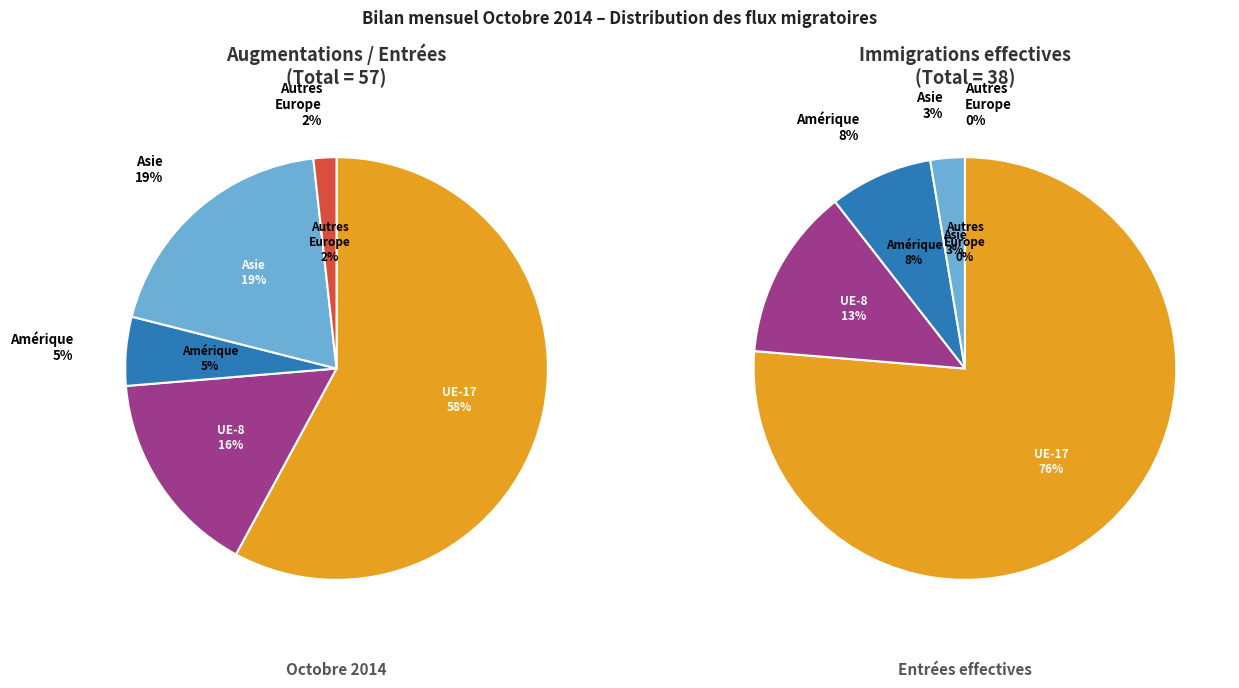

Is there any slice that represents more than half of the pie?

Yes